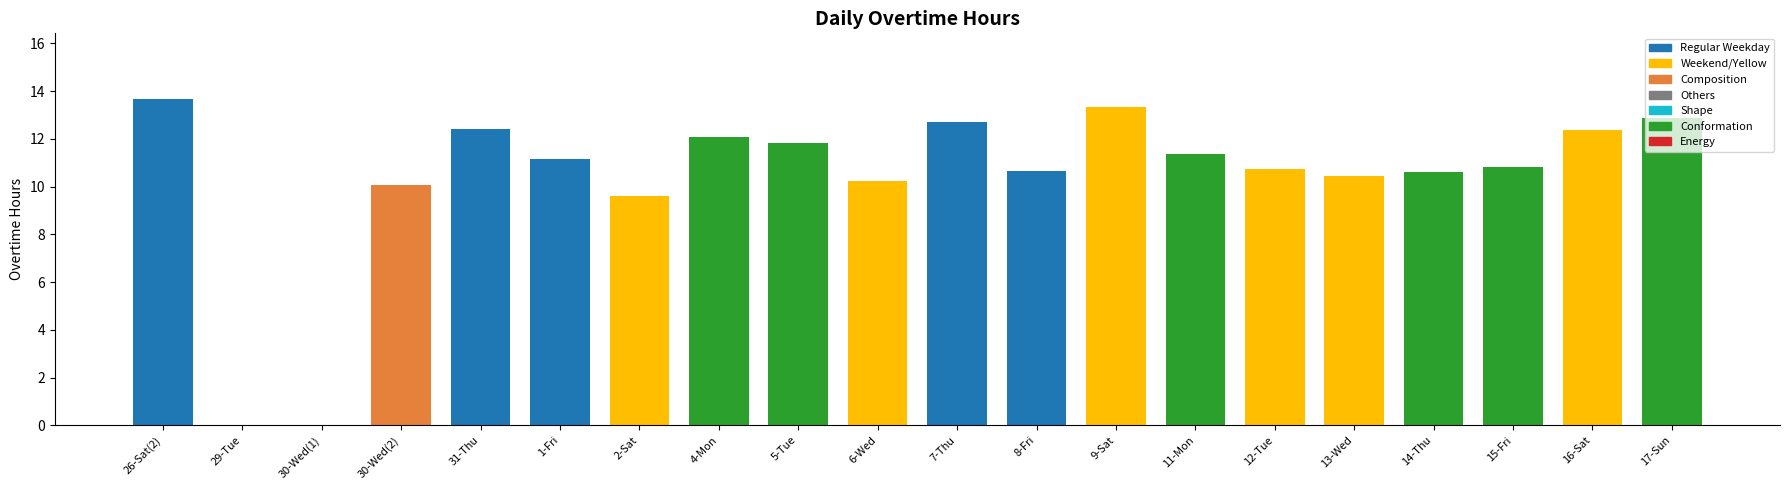

What is the sum of the values at 1-Fri and 4-Mon?

23.2